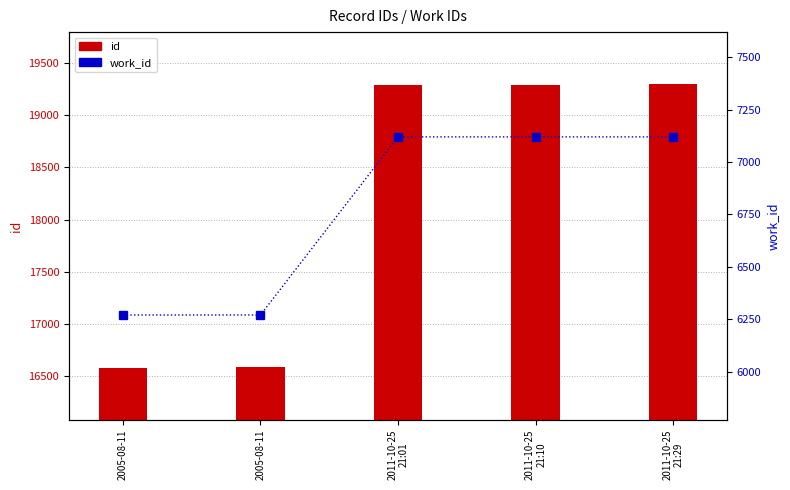

Between 2011-10-25
21:10 and 2011-10-25
21:01, which is larger?

2011-10-25
21:10